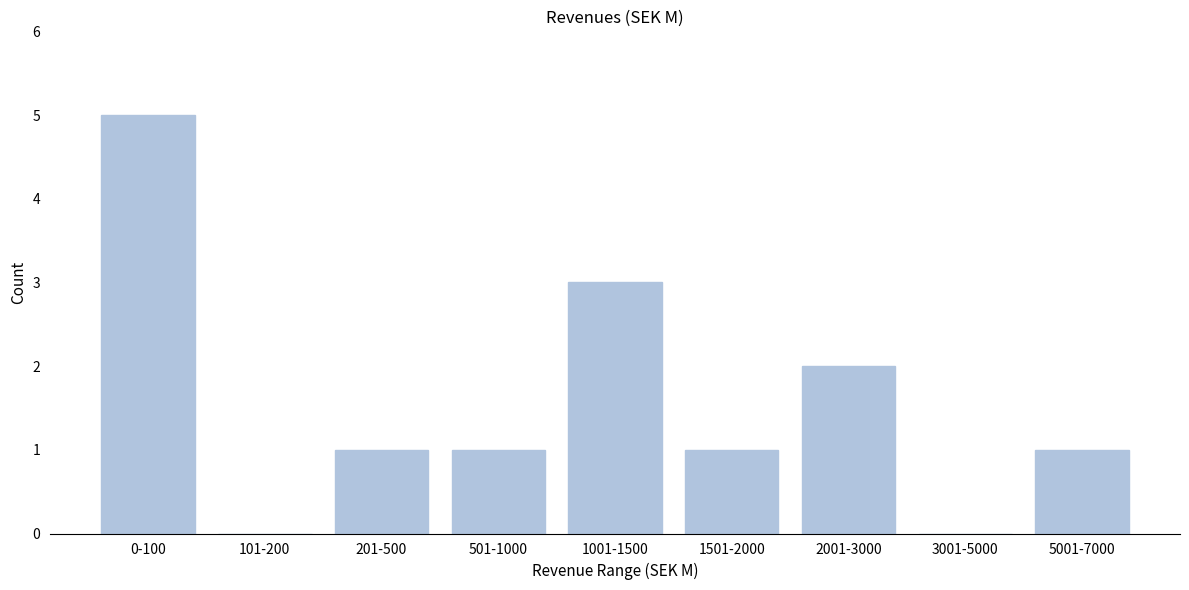

Reading right to left, list all the values displayed in this chart.

5001-7000=1	3001-5000=0	2001-3000=2	1501-2000=1	1001-1500=3	501-1000=1	201-500=1	101-200=0	0-100=5